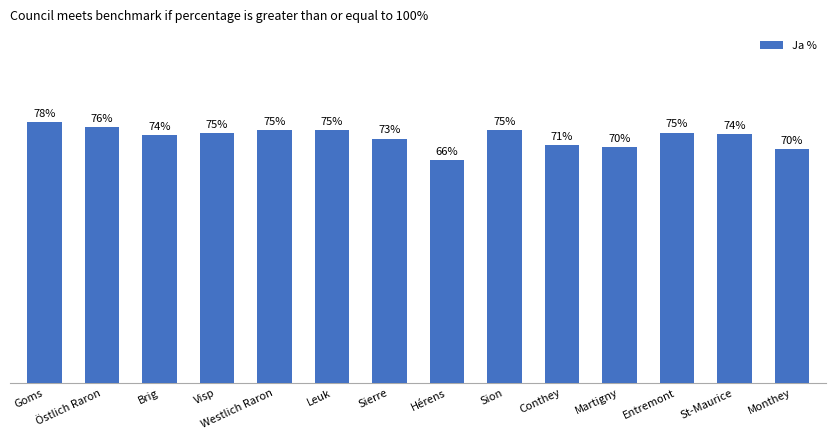

At which label does the data first exceed 74?

Goms